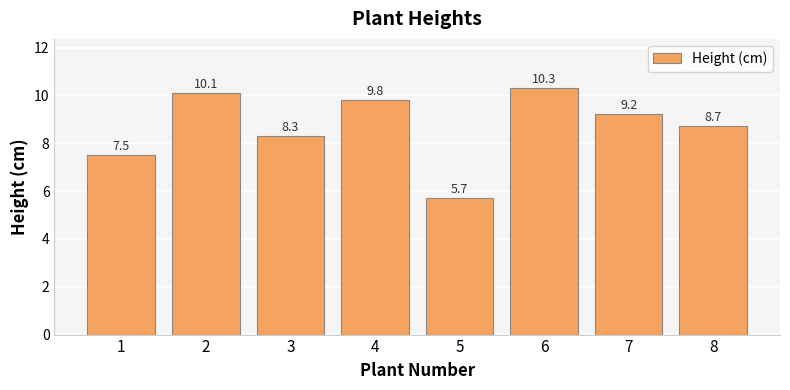

What is the value of the 3rd bar from the left?

8.3